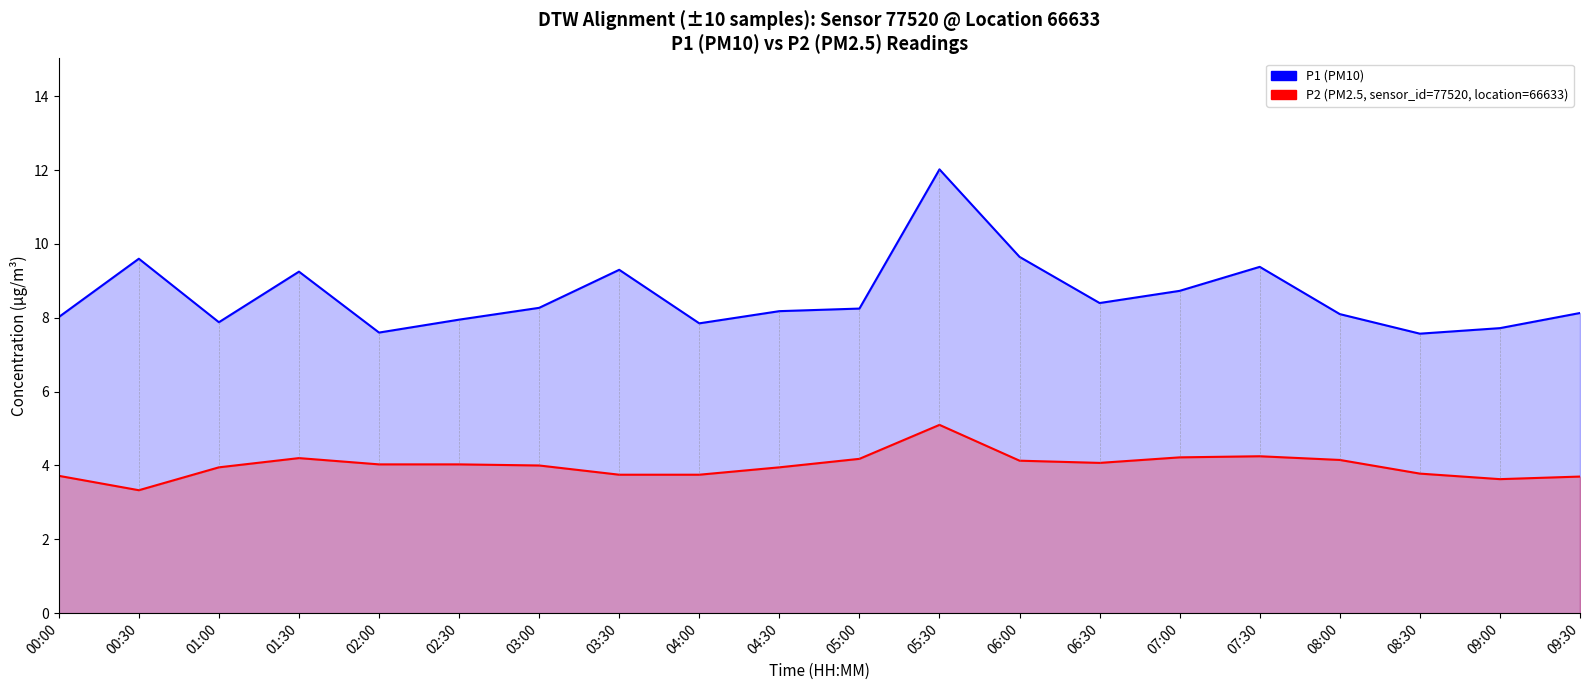

Reading right to left, list all the values displayed in this chart.

P1 (PM10): 8.1	7.7	7.6	8.1	9.4	8.7	8.4	9.7	12.0	8.2	8.2	7.8	9.3	8.3	8.0	7.6	9.2	7.9	9.6	8.0
P2 (PM2.5): 3.7	3.6	3.8	4.2	4.2	4.2	4.1	4.1	5.1	4.2	4.0	3.8	3.8	4.0	4.0	4.0	4.2	4.0	3.3	3.7